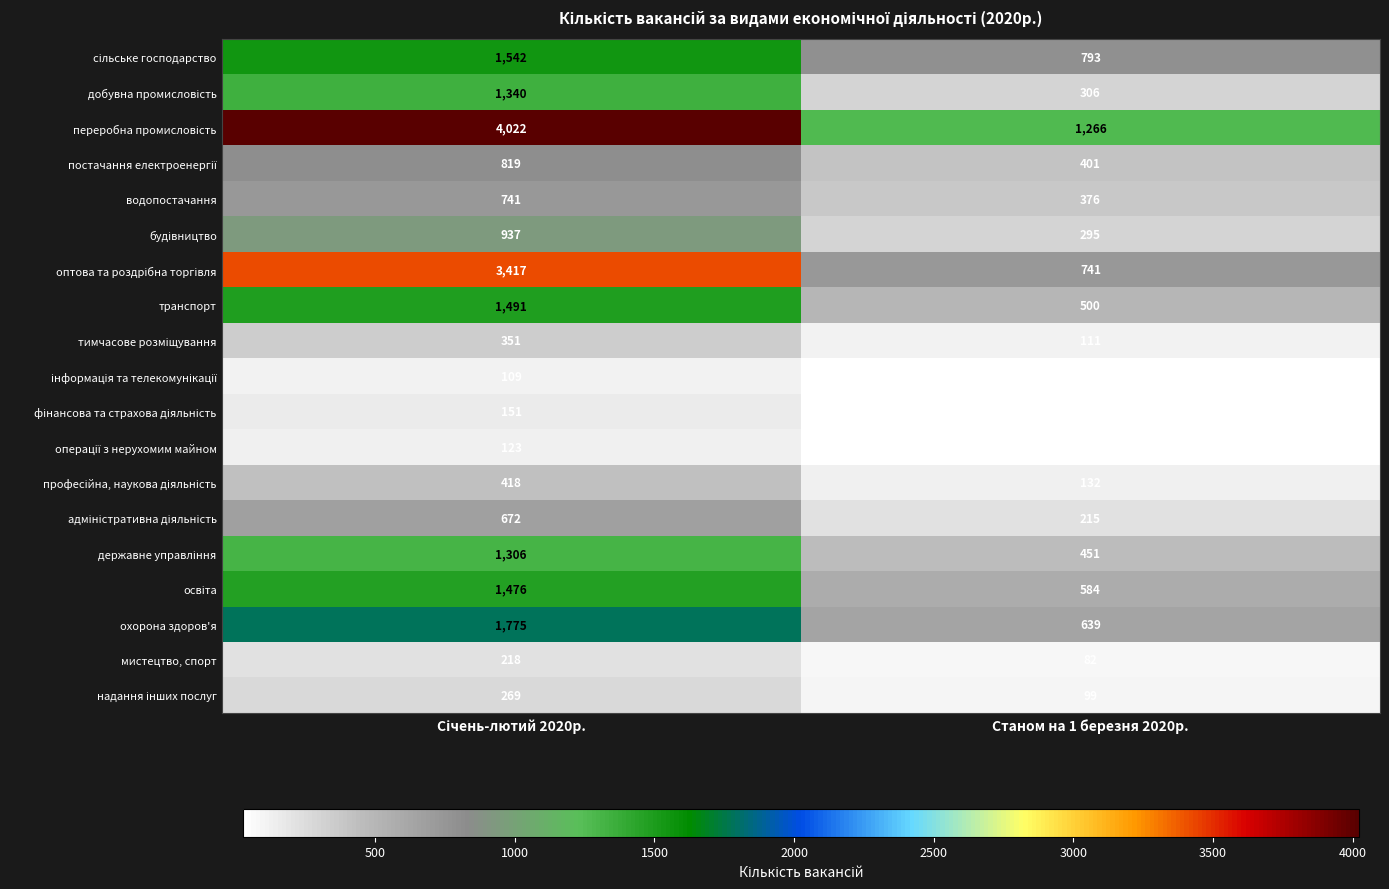

What is the minimum value shown in the chart?

26